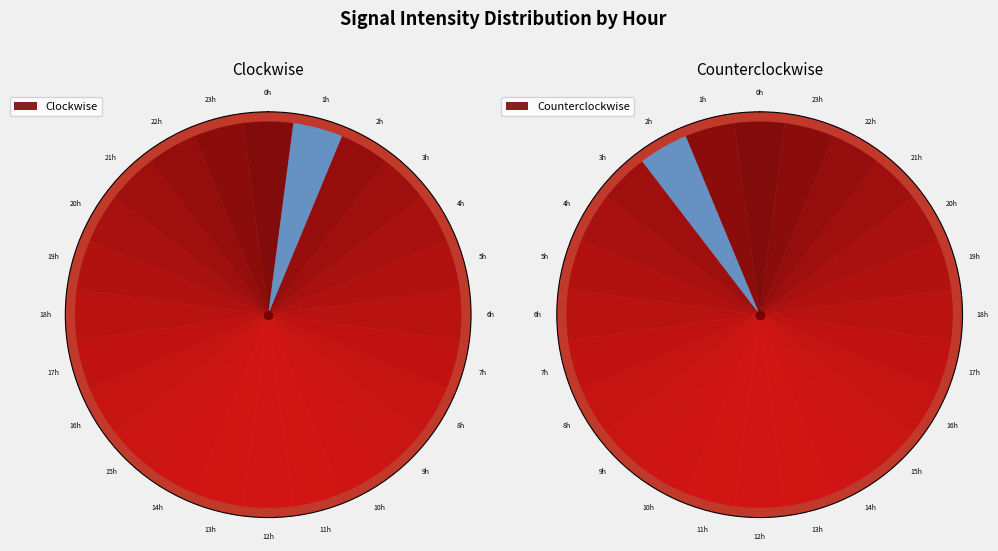

Which category has the biggest portion of the pie?

23